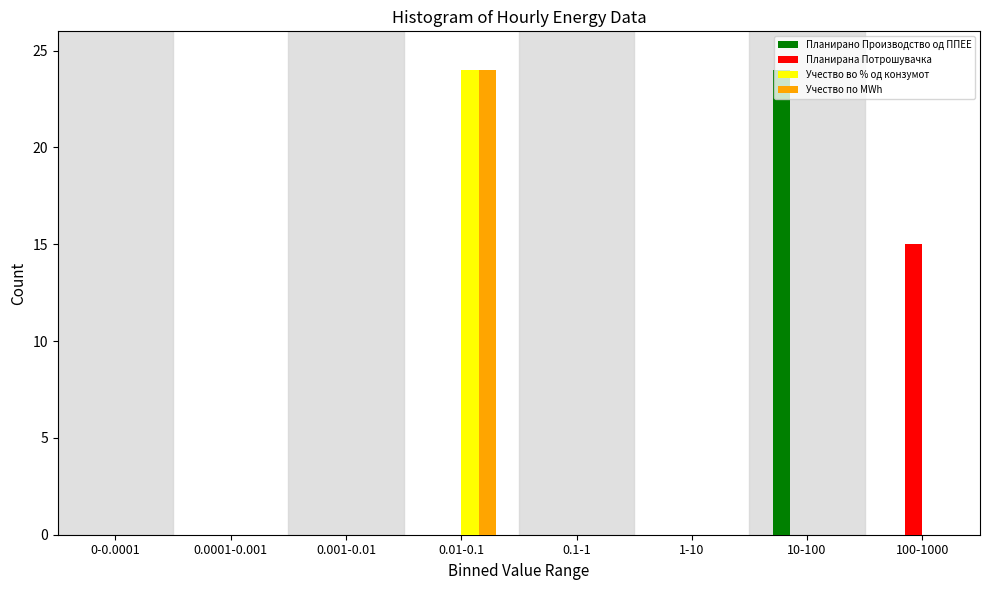

What is the highest value of the Учество во % од конзумот series?

24